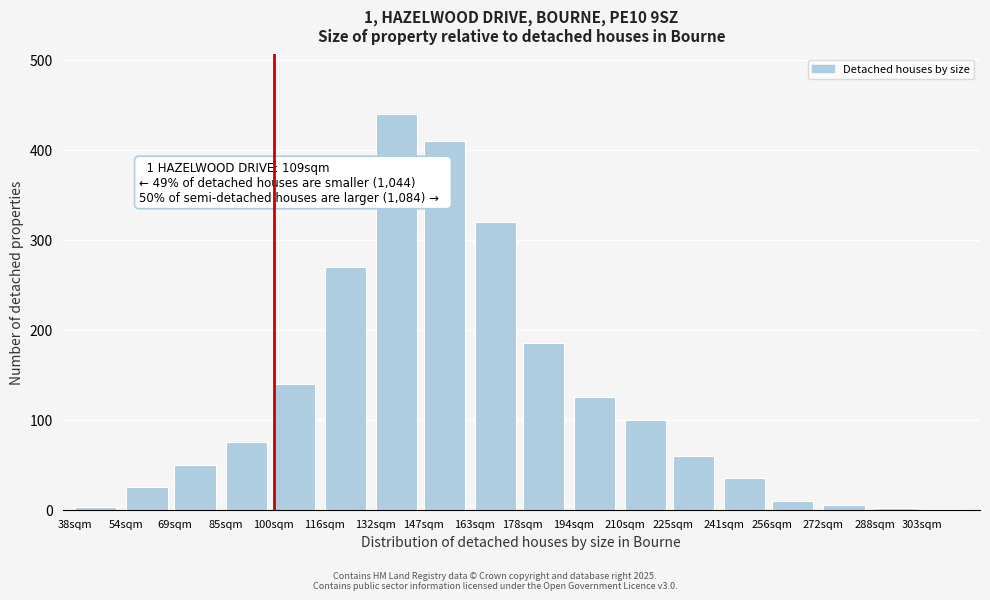

What is the sum of all values?

2256